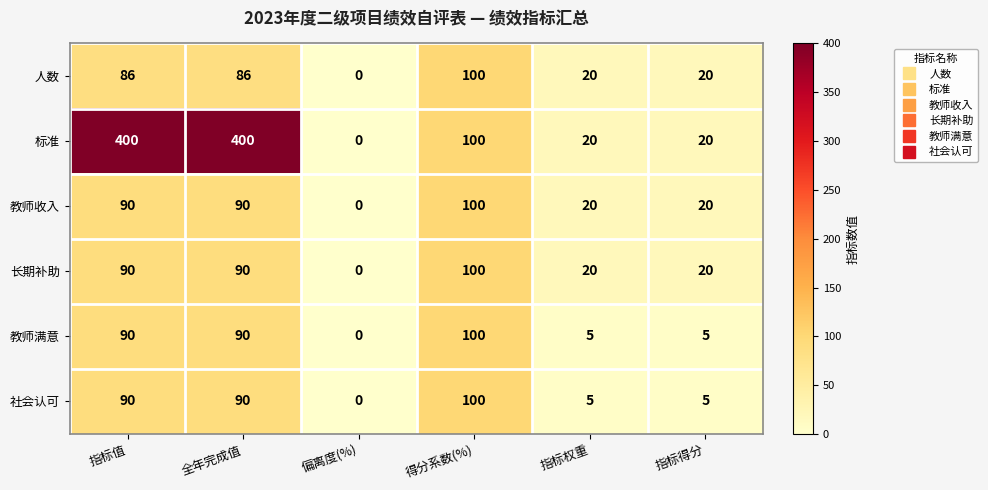

Which series has the largest total across all categories?

标准